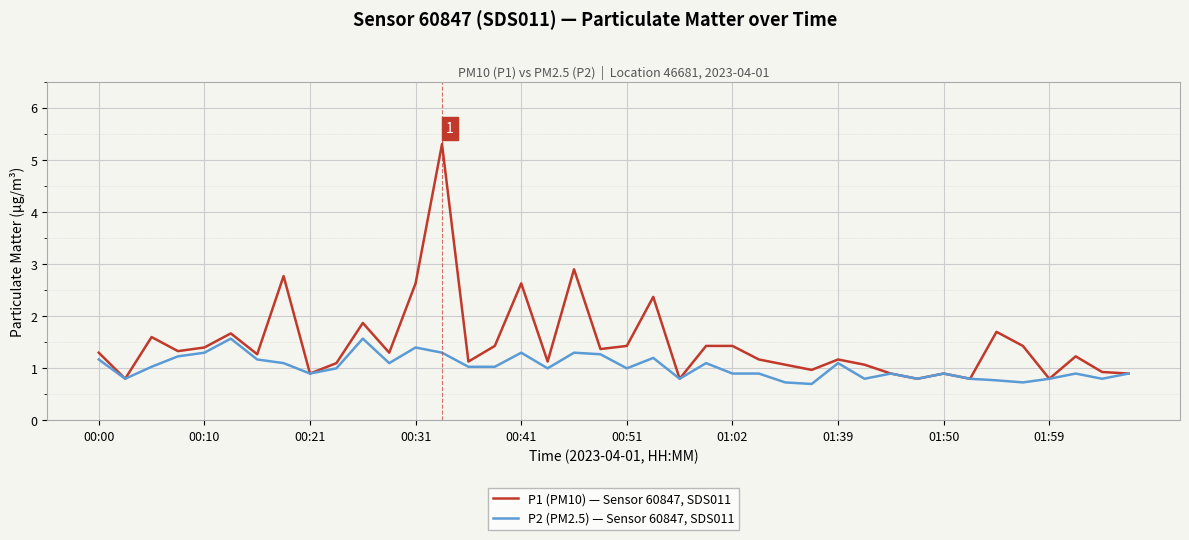

List the series in order of their overall mean, highest first.

P1 (PM10) — Sensor 60847, SDS011, P2 (PM2.5) — Sensor 60847, SDS011